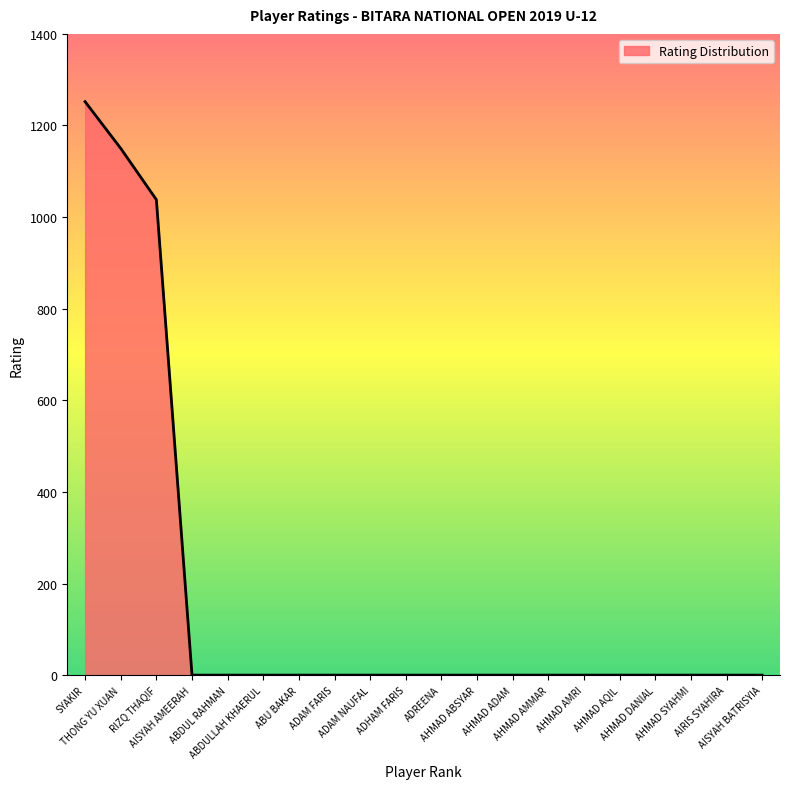

What is the greatest value displayed?

1252